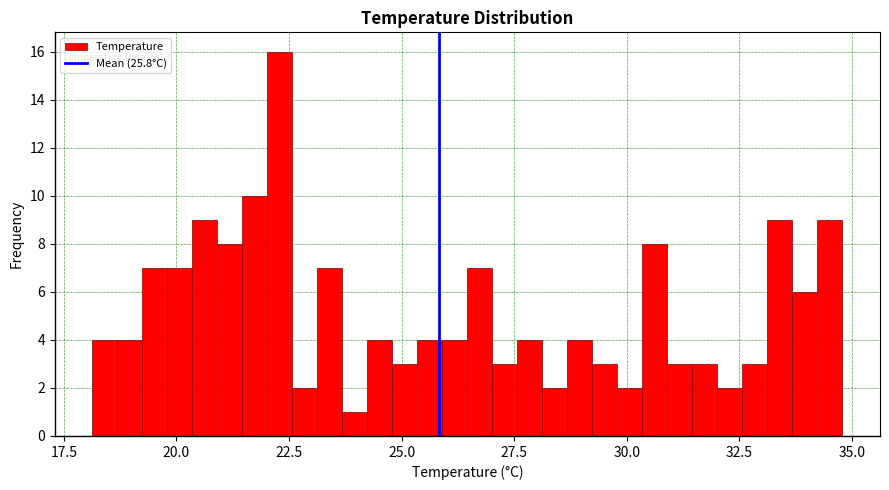

Around what value on the x-axis is the tallest bar? Give the approximate position of its centre, as read against the axis.

22.5